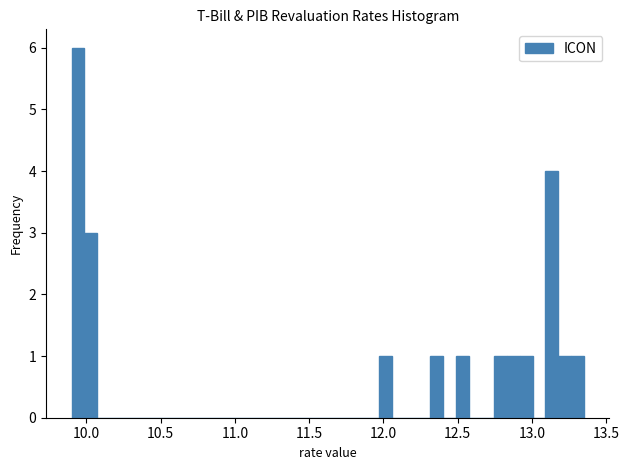

Around what value on the x-axis is the tallest bar? Give the approximate position of its centre, as read against the axis.

9.95